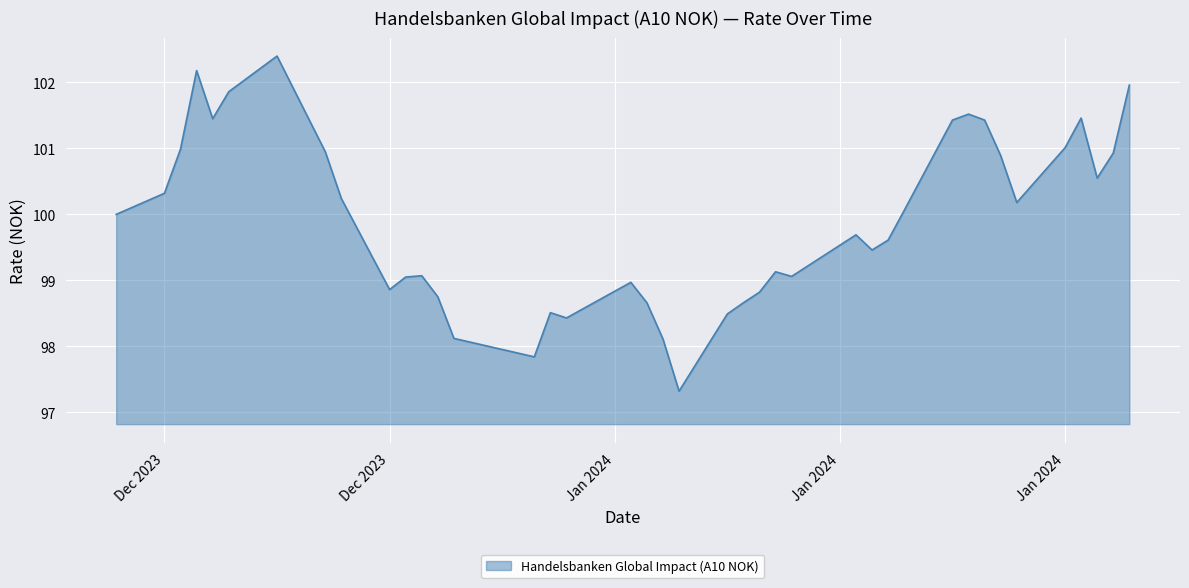

Does the chart have visible grid lines?

Yes